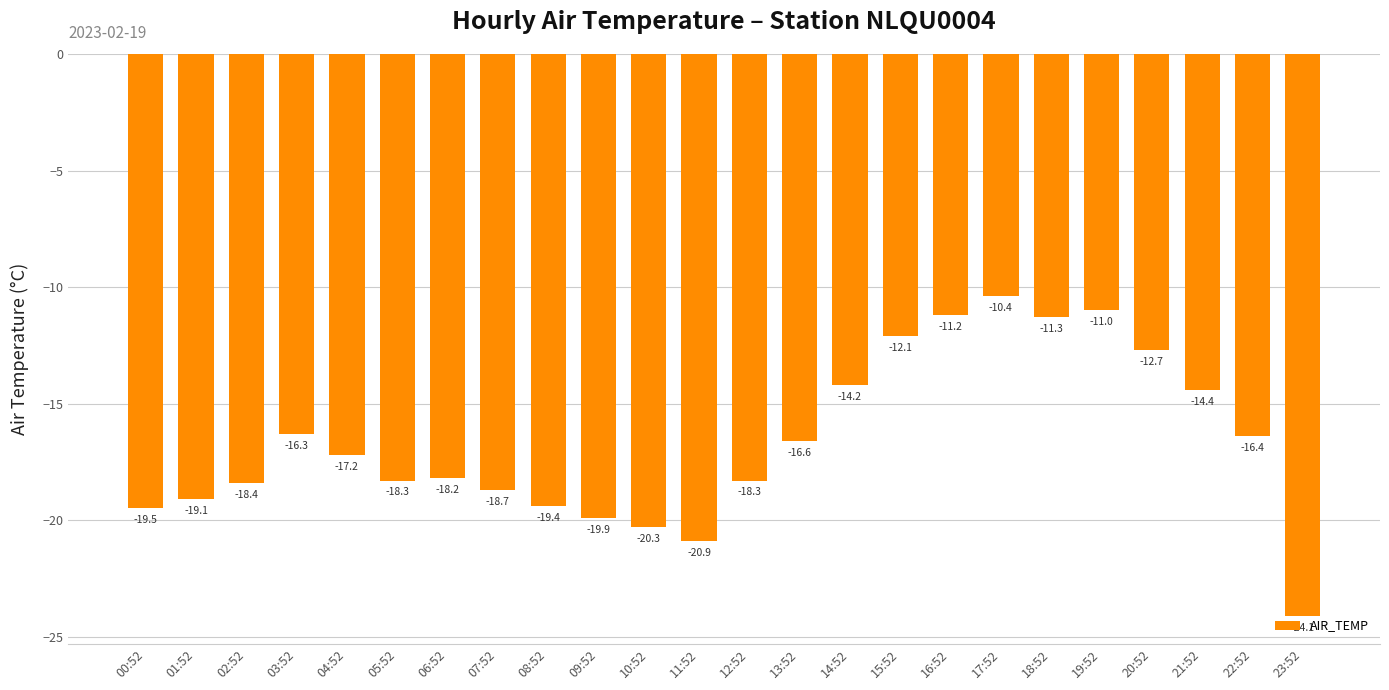

What is the approximate value at 09:52?

-19.9